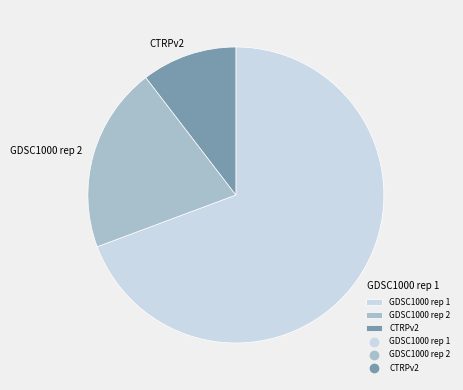

Is the sum of GDSC1000 rep 2 and GDSC1000 rep 1 greater than half?

Yes